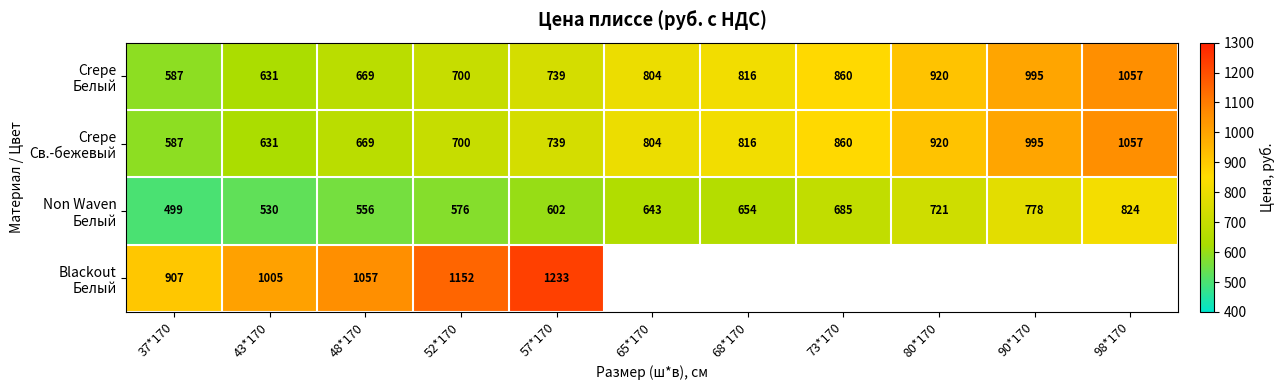

What is the total value across all series at 43*170?

2797